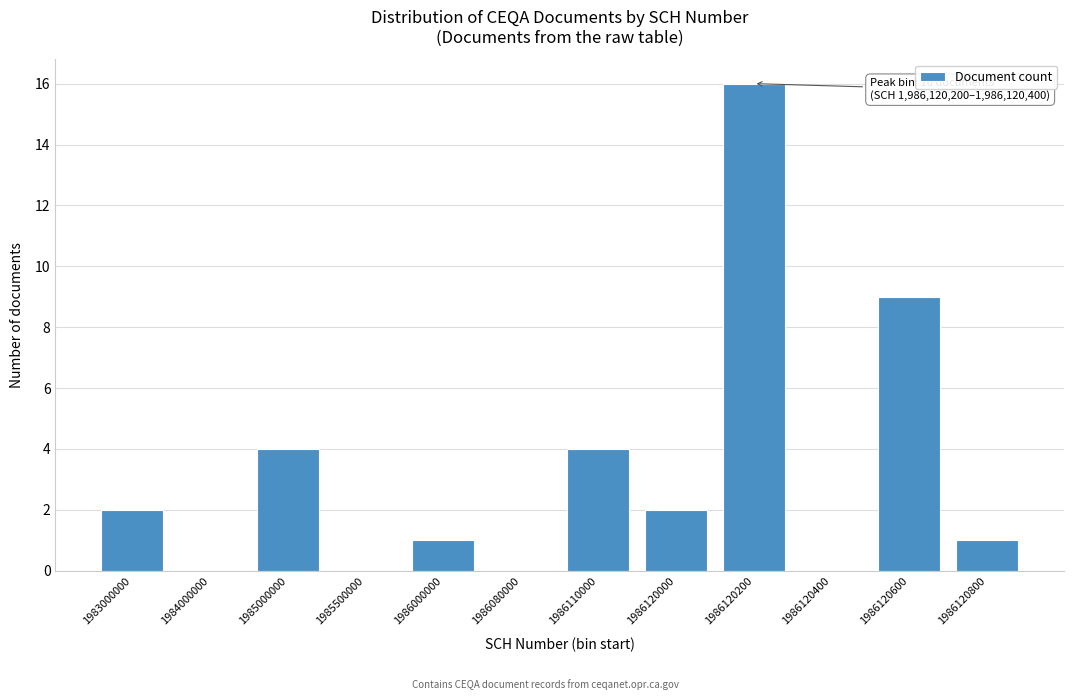

Reading left to right, extract all data points from this chart.

1983000000=2	1984000000=0	1985000000=4	1985500000=0	1986000000=1	1986080000=0	1986110000=4	1986120000=2	1986120200=16	1986120400=0	1986120600=9	1986120800=1